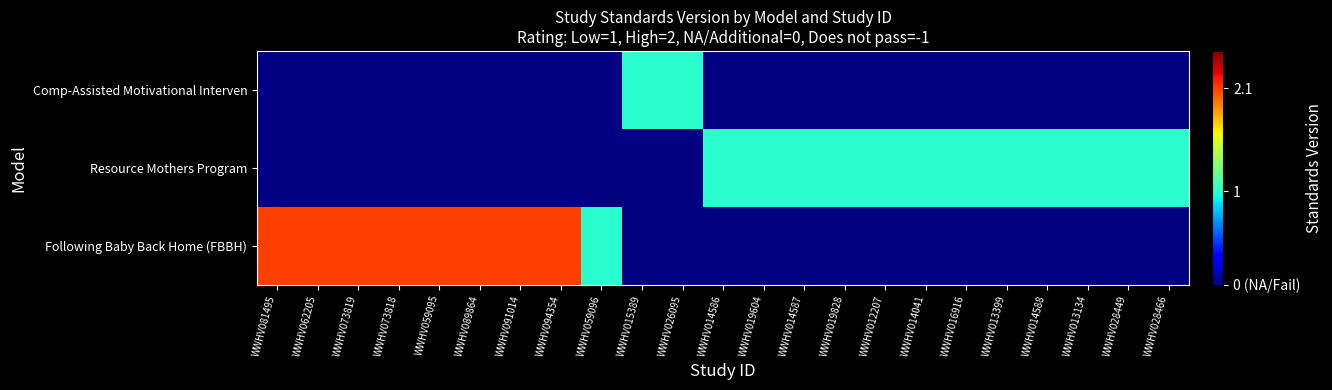

Count the number of data series in this chart.

3